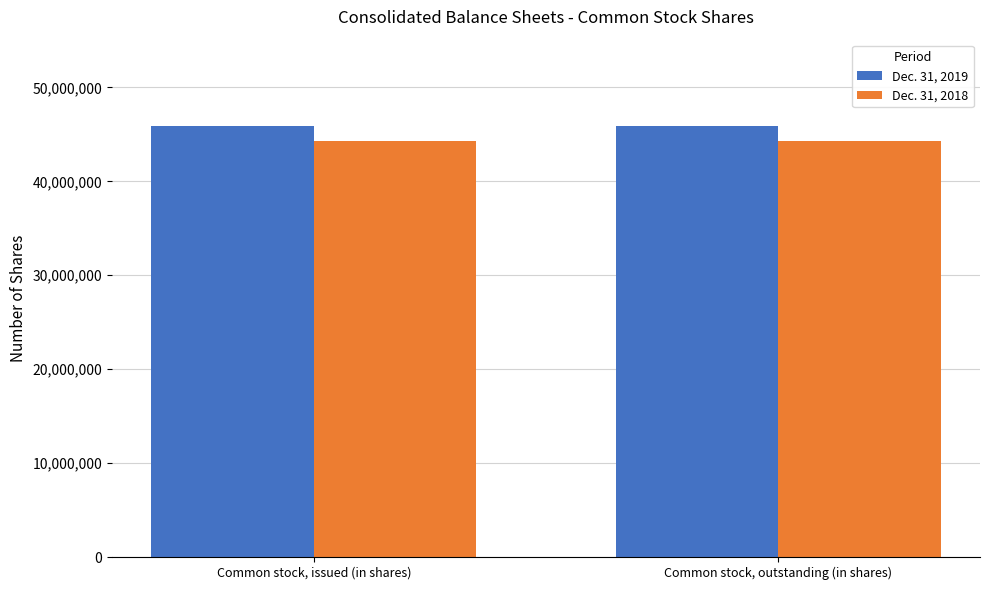

Which series has the largest total across all categories?

Dec. 31, 2019